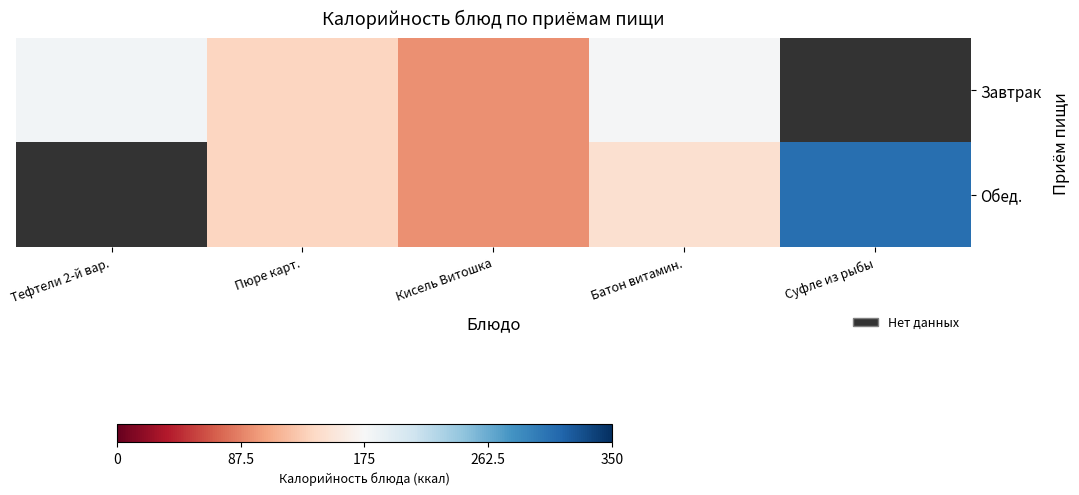

What is the smallest value displayed?

95.0